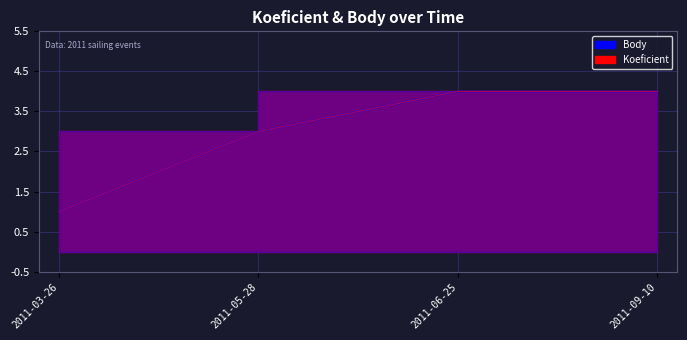

At how many categories does at least one series exceed 3?

2